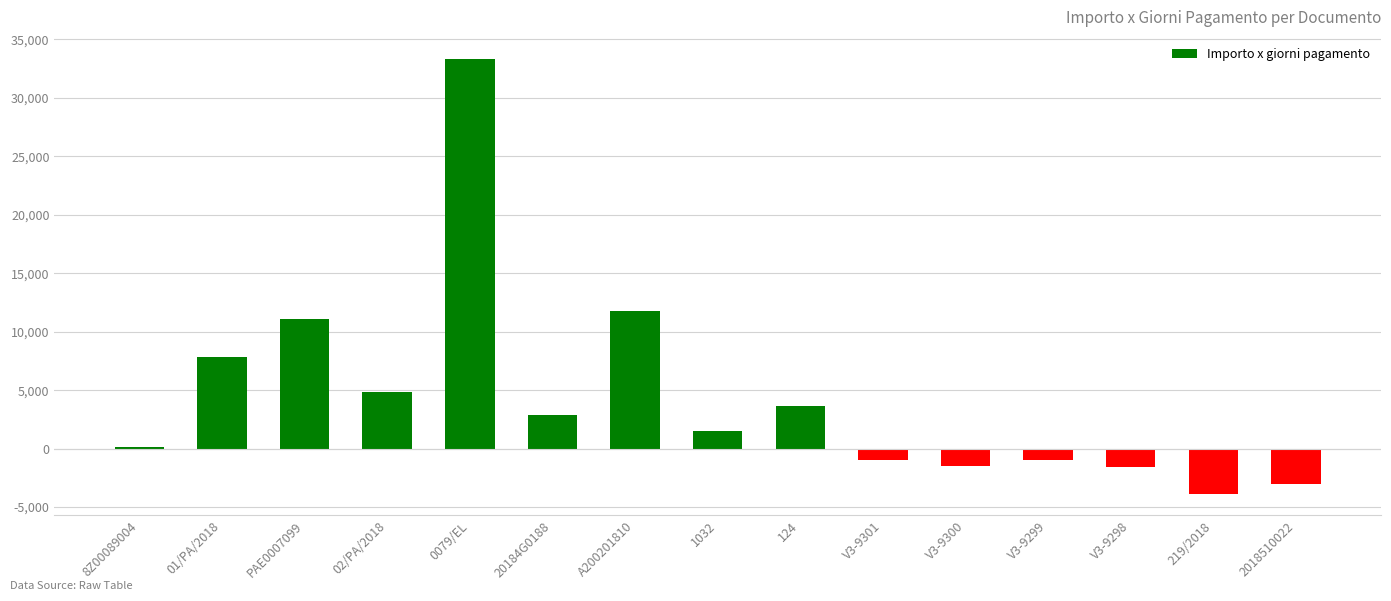

Which has a higher value, 01/PA/2018 or V3-9300?

01/PA/2018